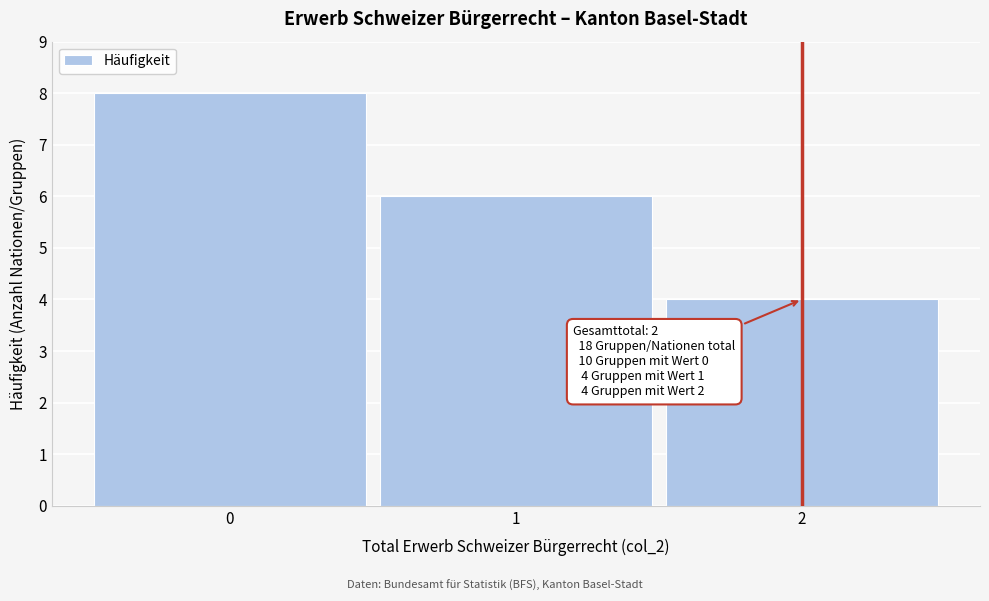

Reading left to right, what are all the values shown in this chart?

0=8	1=6	2=4